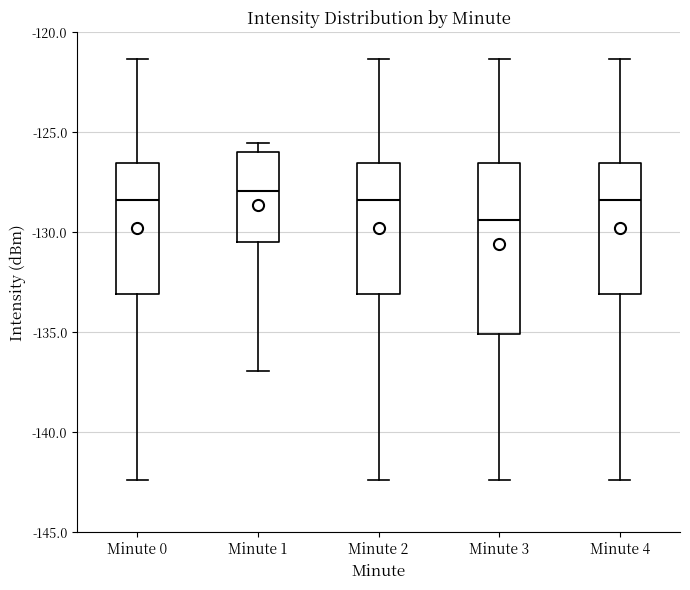

Where does the upper whisker of the box for Minute 0 end on the y-axis? The values are not printed on the chart, so give them approximately, as read against the axis.

-121.5